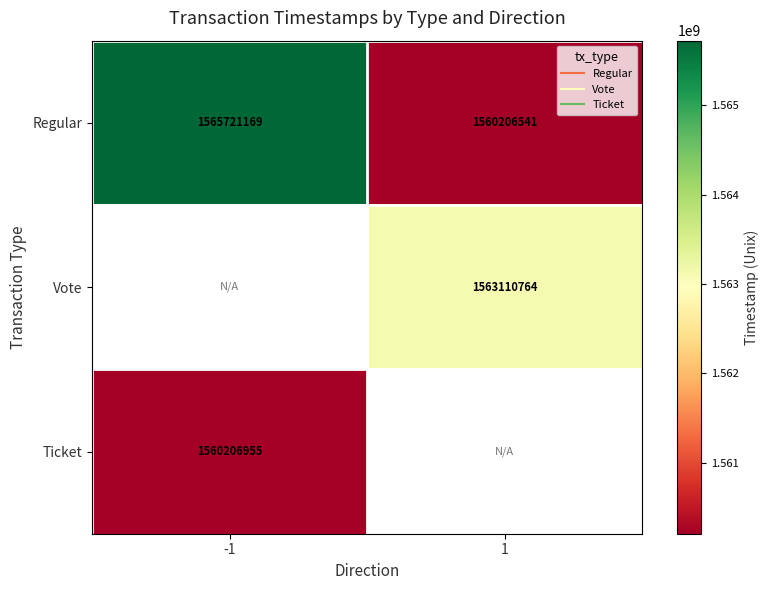

Rank the series at 1 from lowest to highest value.

Regular, Vote, Ticket